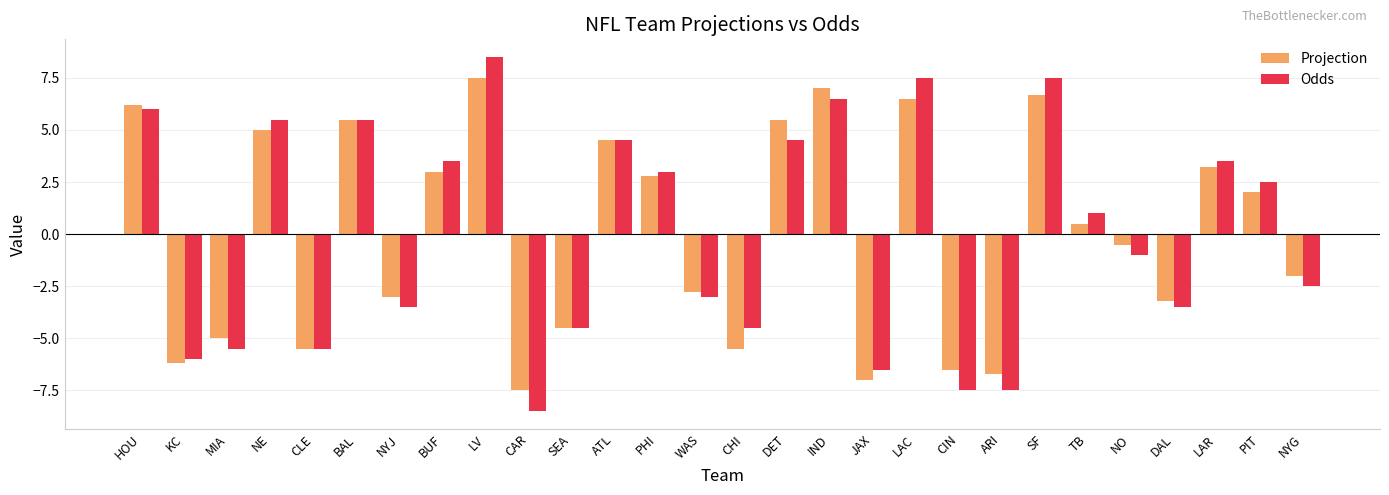

Are the bars horizontal?

No